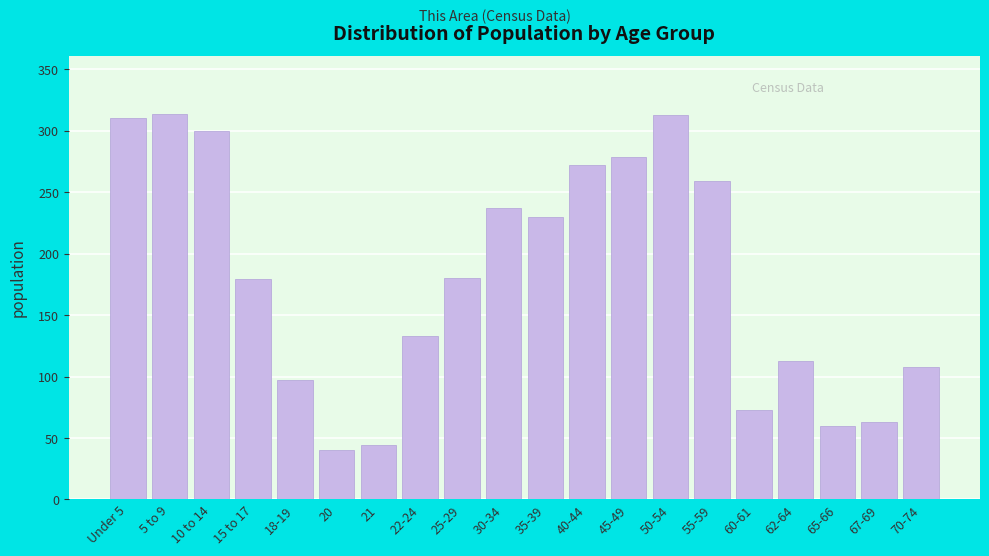

Which has a higher value, 62-64 or 5 to 9?

5 to 9